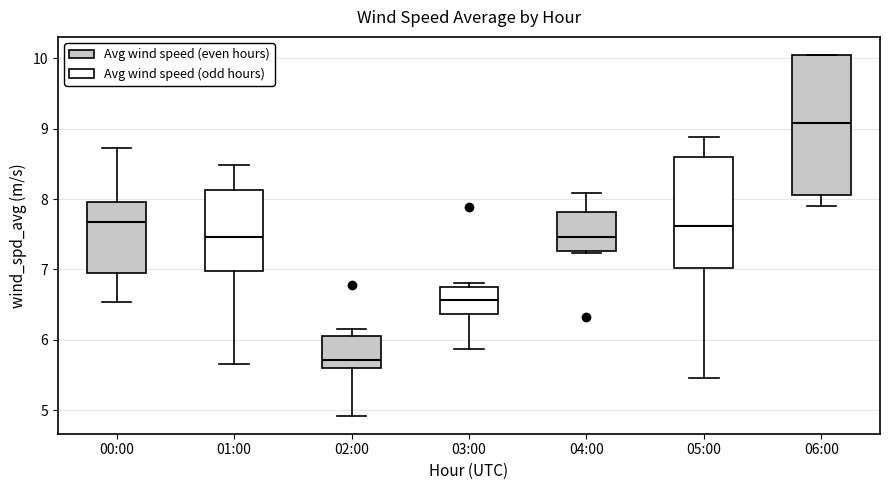

Reading left to right, read every box against the y-axis: the position of its median line, the range the box covers, and the ends of its whiskers. The values are not printed on the chart, so give them approximately, as read against the axis.

00:00: median 7.7, box 6.9 to 8.0, whiskers 6.5 to 8.7
01:00: median 7.5, box 7.0 to 8.1, whiskers 5.7 to 8.5
02:00: median 5.7, box 5.6 to 6.1, whiskers 4.9 to 6.2
03:00: median 6.6, box 6.4 to 6.8, whiskers 5.9 to 6.8 (just above the box's upper edge)
04:00: median 7.5, box 7.3 to 7.8, whiskers 7.2 to 8.1
05:00: median 7.6, box 7.0 to 8.6, whiskers 5.5 to 8.9
06:00: median 9.1, box 8.1 to 10.1, whiskers 7.9 to 10.1